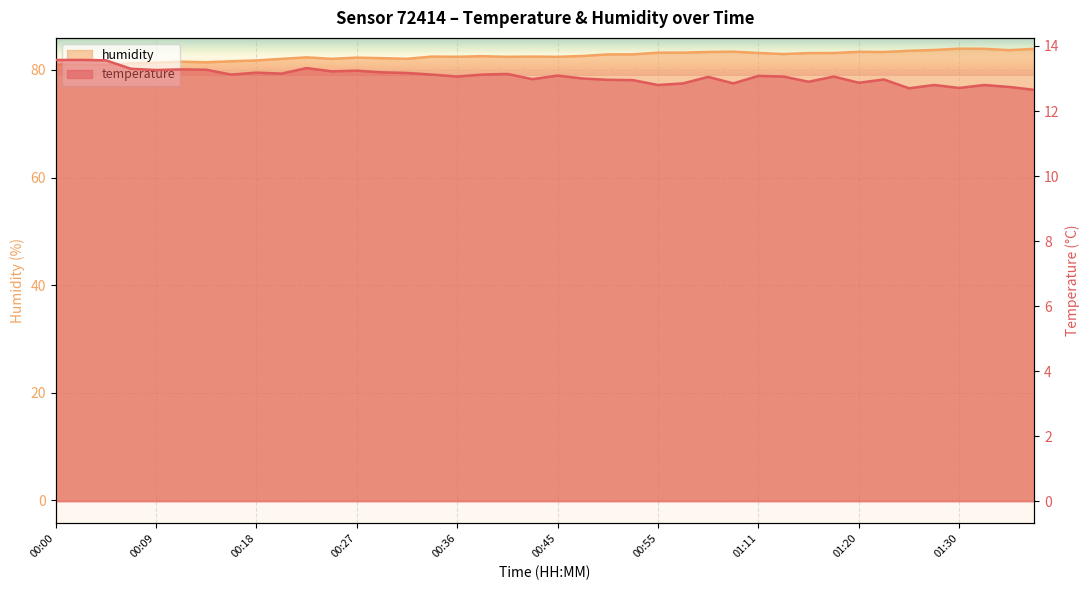

What is the label of the 37th point from the left?

01:30